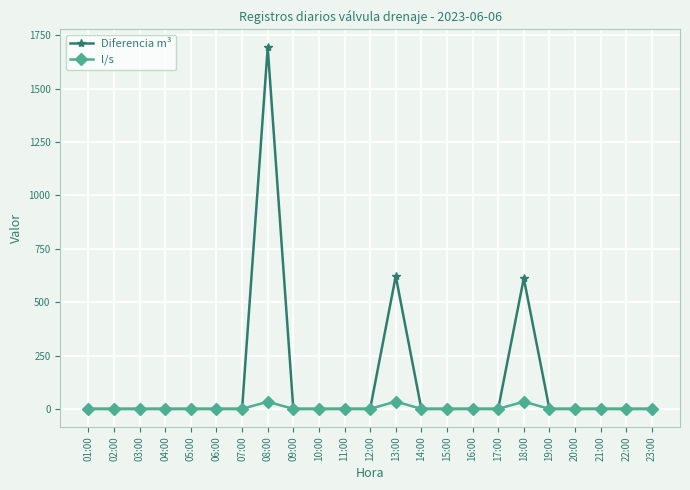

What is the average value of the Diferencia m³ series?

127.3